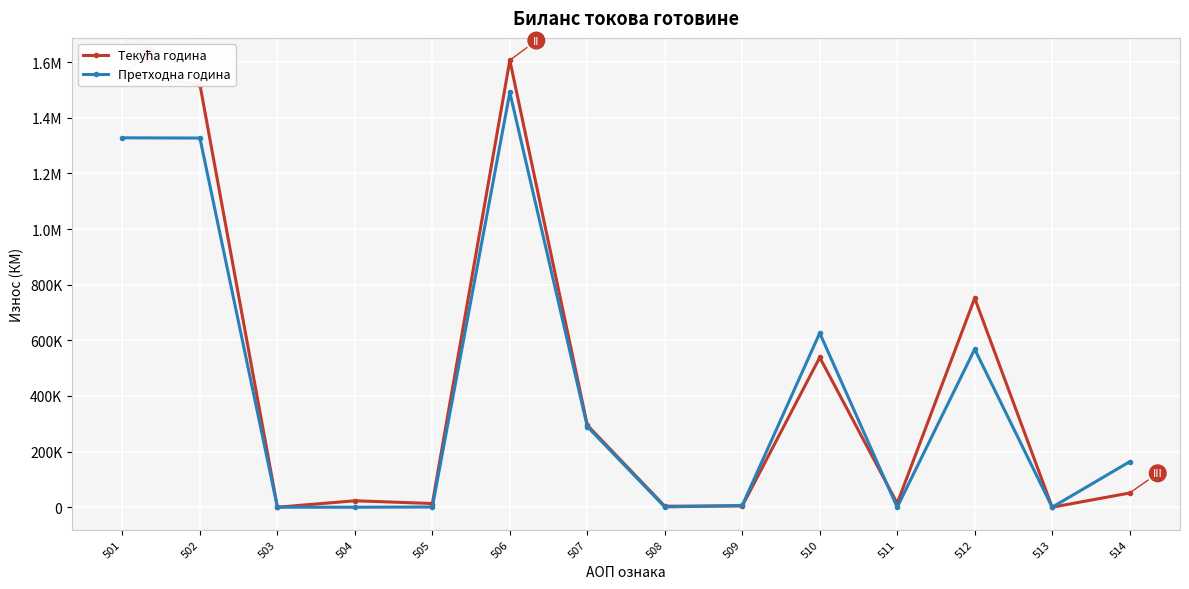

Does the chart have visible grid lines?

Yes